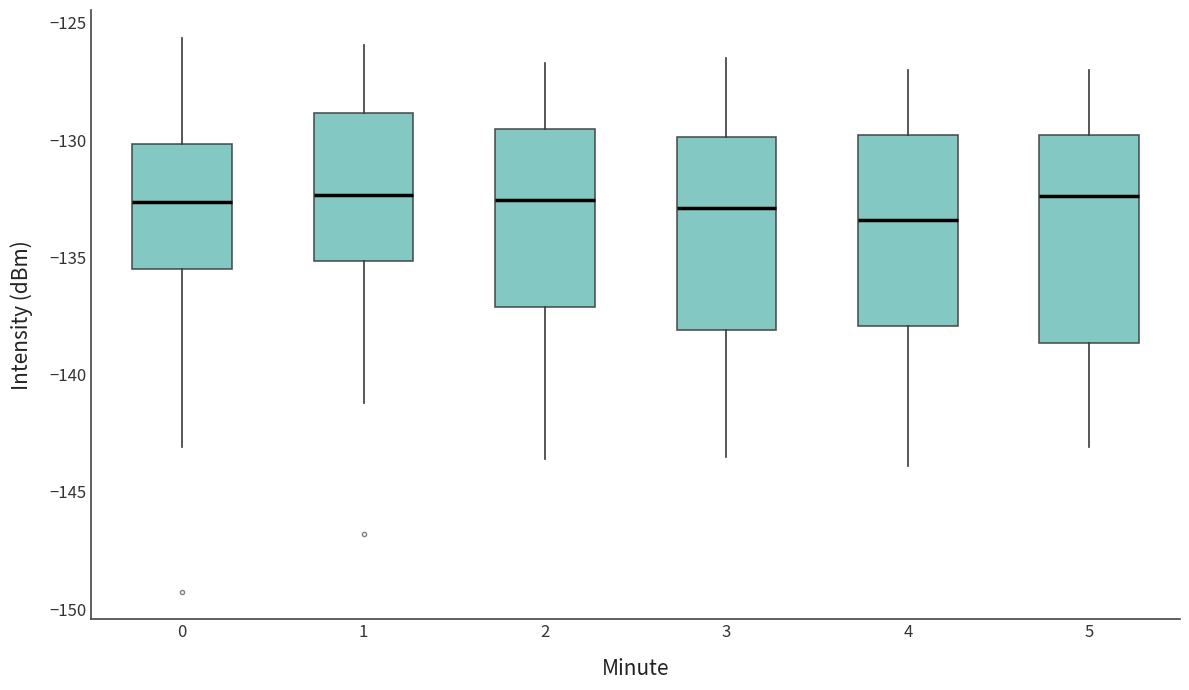

Which box has the lowest median line?

4